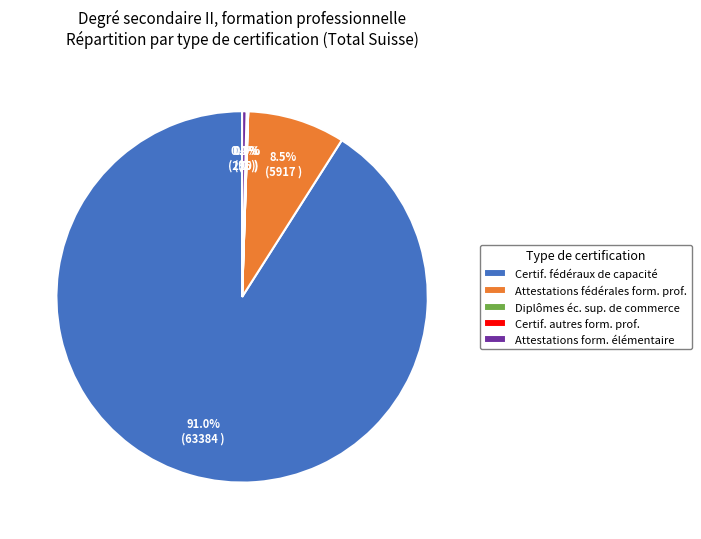

What is the largest slice in the pie chart?

Certif. fédéraux de capacité